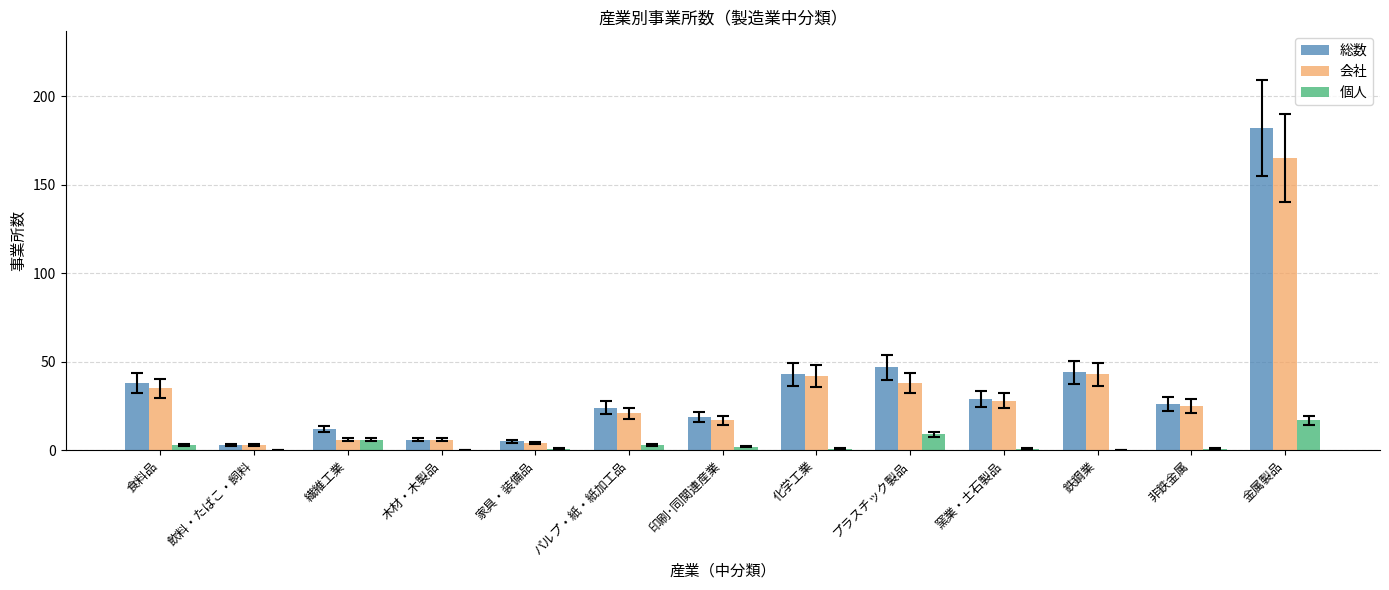

Reading left to right, transcribe all the data shown in this chart.

総数: 食料品=38	飲料・たばこ・飼料=3	繊維工業=12	木材・木製品=6	家具・装備品=5	パルプ・紙・紙加工品=24	印刷･同関連産業=19	化学工業=43	プラスチック製品=47	窯業・土石製品=29	鉄鋼業=44	非鉄金属=26	金属製品=182
会社: 食料品=35	飲料・たばこ・飼料=3	繊維工業=6	木材・木製品=6	家具・装備品=4	パルプ・紙・紙加工品=21	印刷･同関連産業=17	化学工業=42	プラスチック製品=38	窯業・土石製品=28	鉄鋼業=43	非鉄金属=25	金属製品=165
個人: 食料品=3	飲料・たばこ・飼料=0	繊維工業=6	木材・木製品=0	家具・装備品=1	パルプ・紙・紙加工品=3	印刷･同関連産業=2	化学工業=1	プラスチック製品=9	窯業・土石製品=1	鉄鋼業=0	非鉄金属=1	金属製品=17